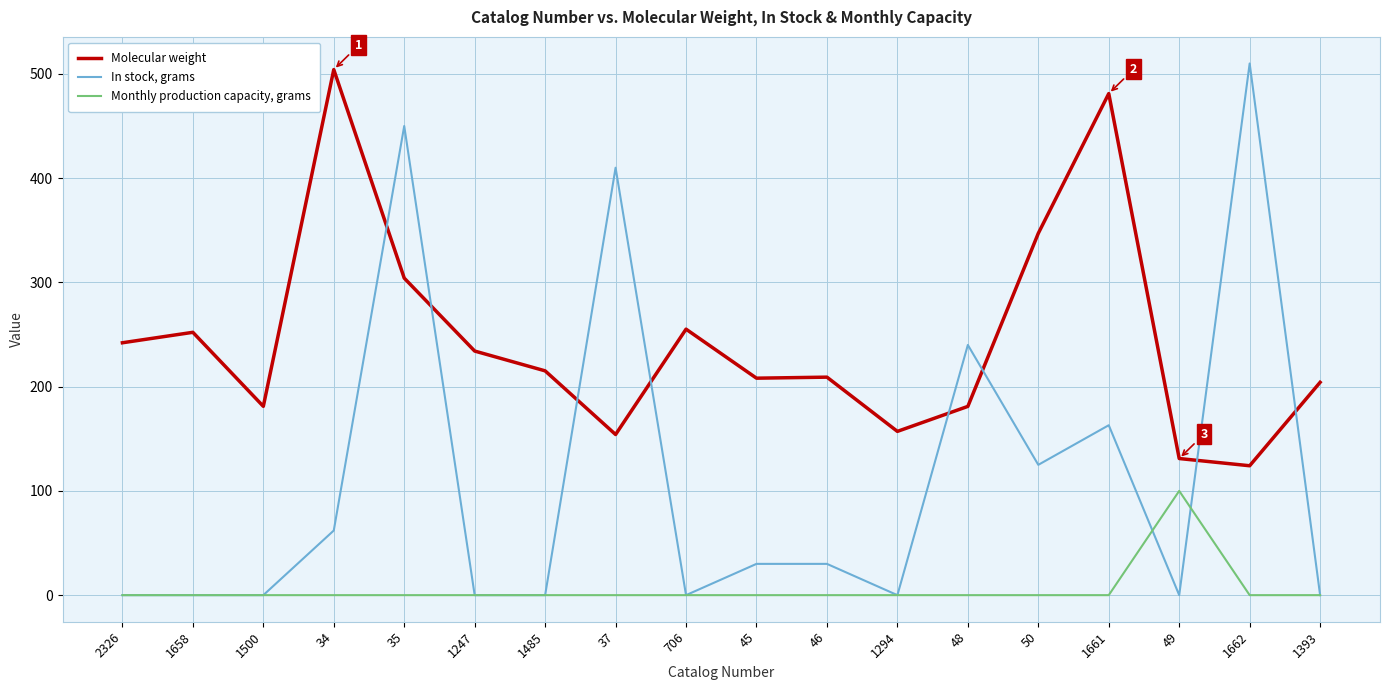

What position from the right is 2326?

18